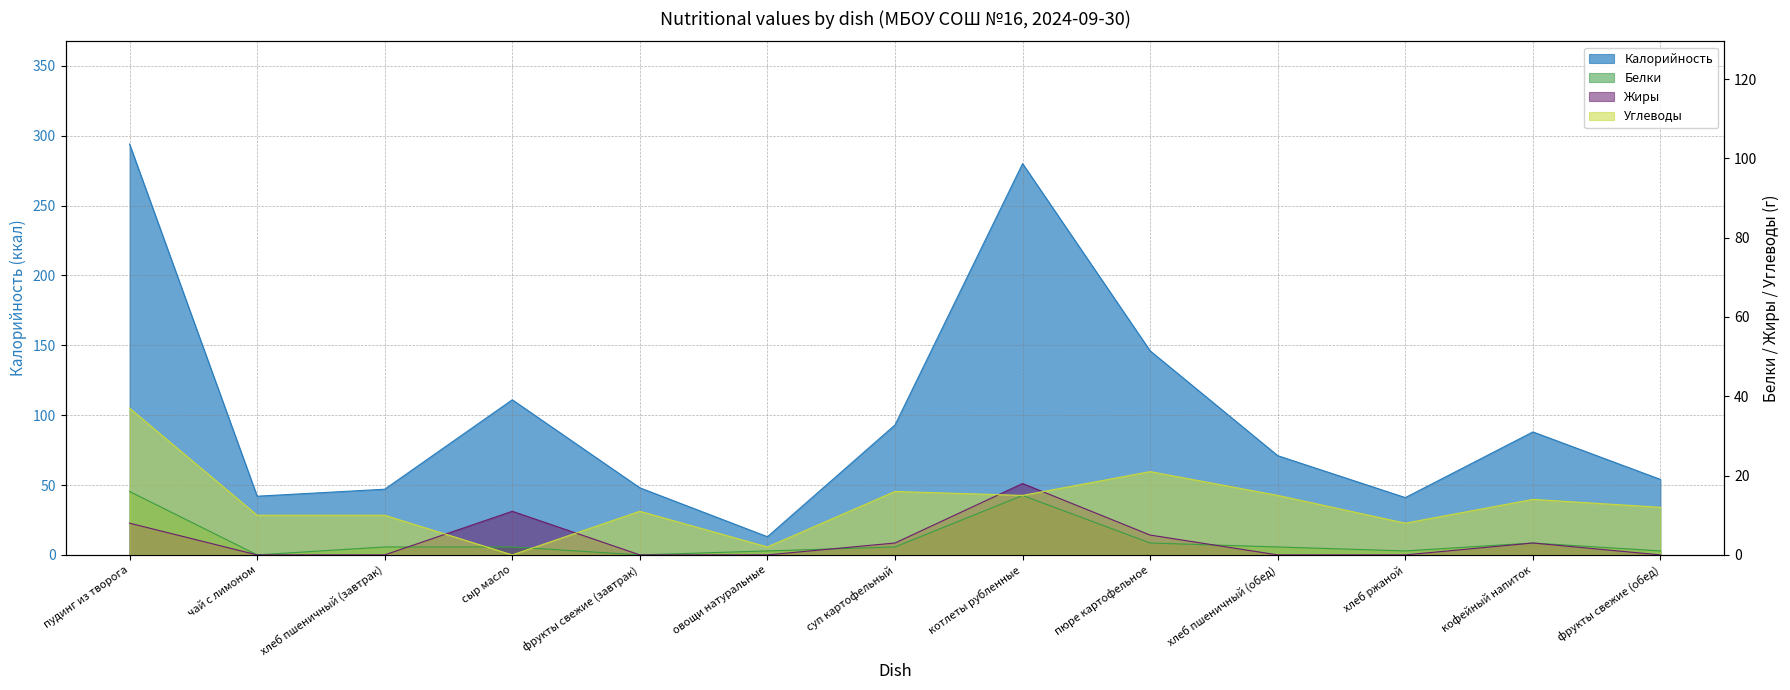

Reading left to right, list all the values displayed in this chart.

Калорийность: 294	42	47	111	48	13	93	280	146	71	41	88	54
Белки: 16	0	2	2	0	1	2	15	3	2	1	3	1
Жиры: 8	0	0	11	0	0	3	18	5	0	0	3	0
Углеводы: 37	10	10	0	11	2	16	15	21	15	8	14	12